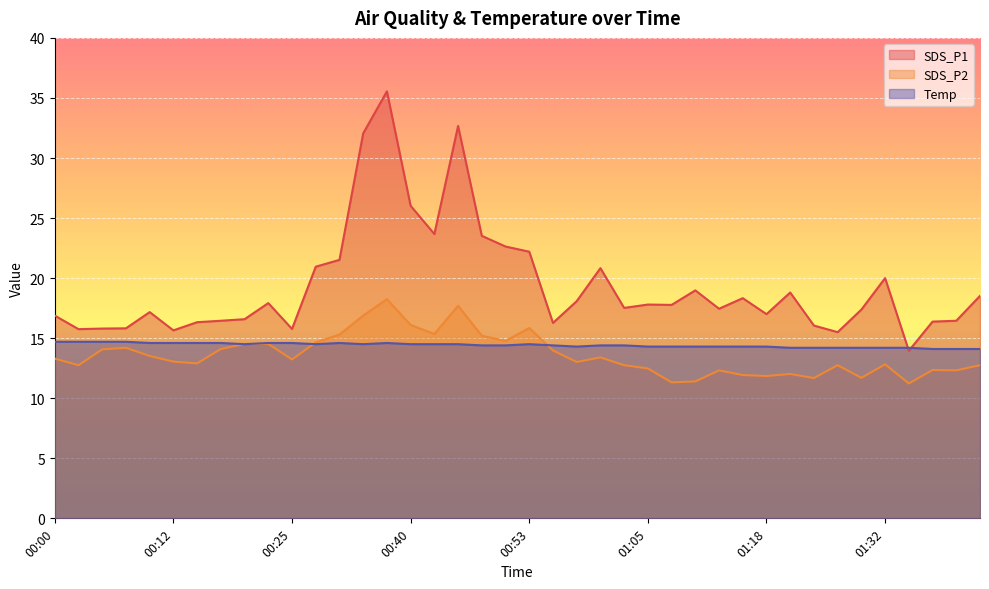

What value does the SDS_P1 series have at 01:29?

17.4